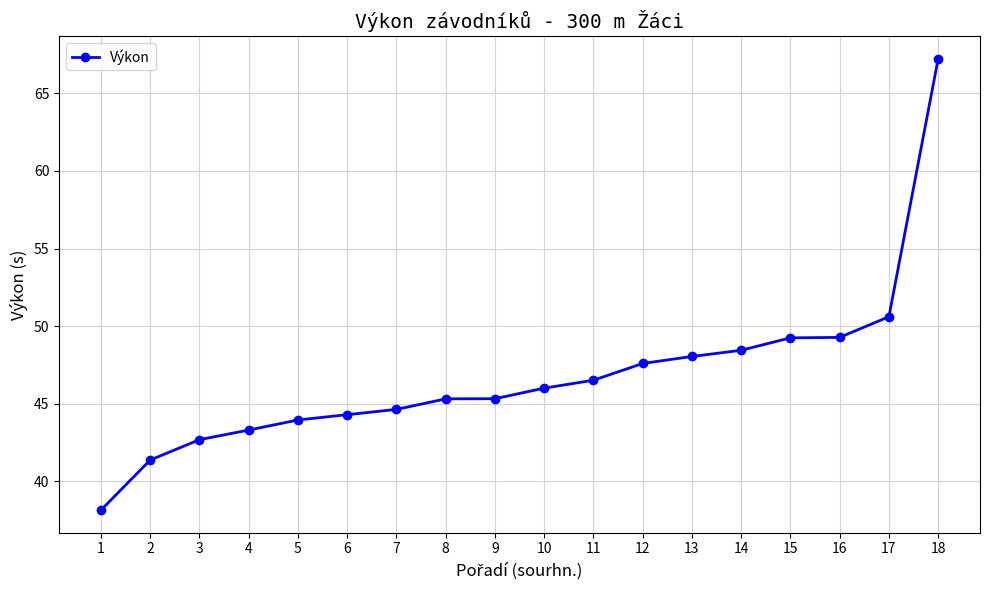

Which has a higher value, 1 or 9?

9